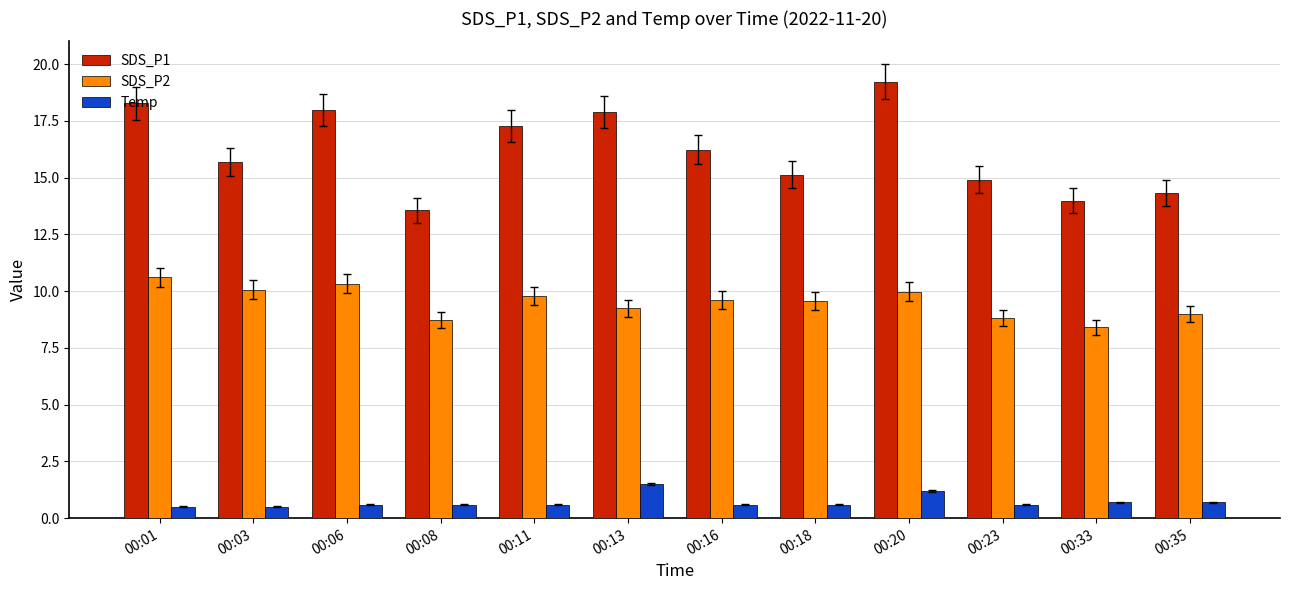

What is the average value of the Temp series?

0.7